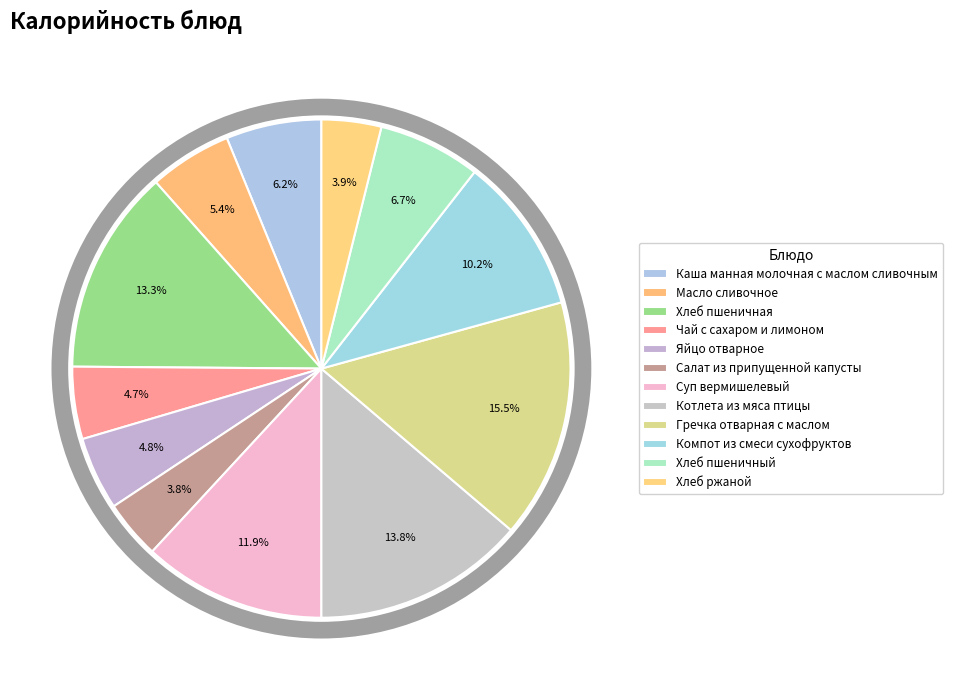

What is the change in value from Яйцо отварное to Хлеб пшеничный?

+25.2